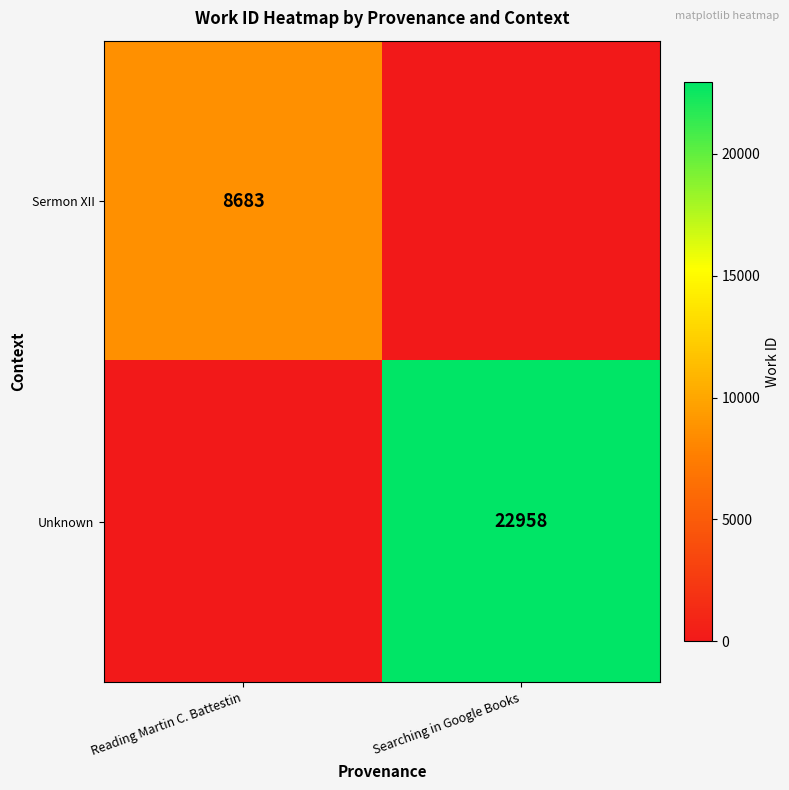

Count the number of data series in this chart.

2